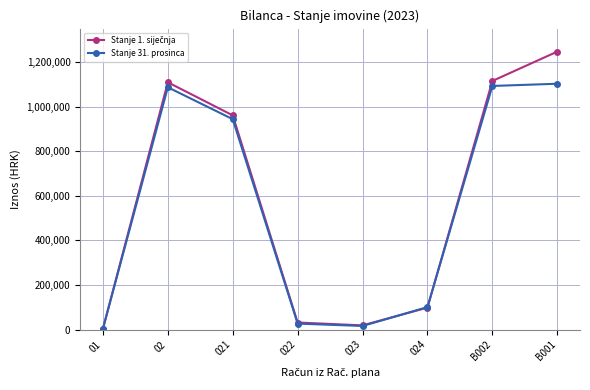

What is the maximum value shown in the chart?

1246750.9